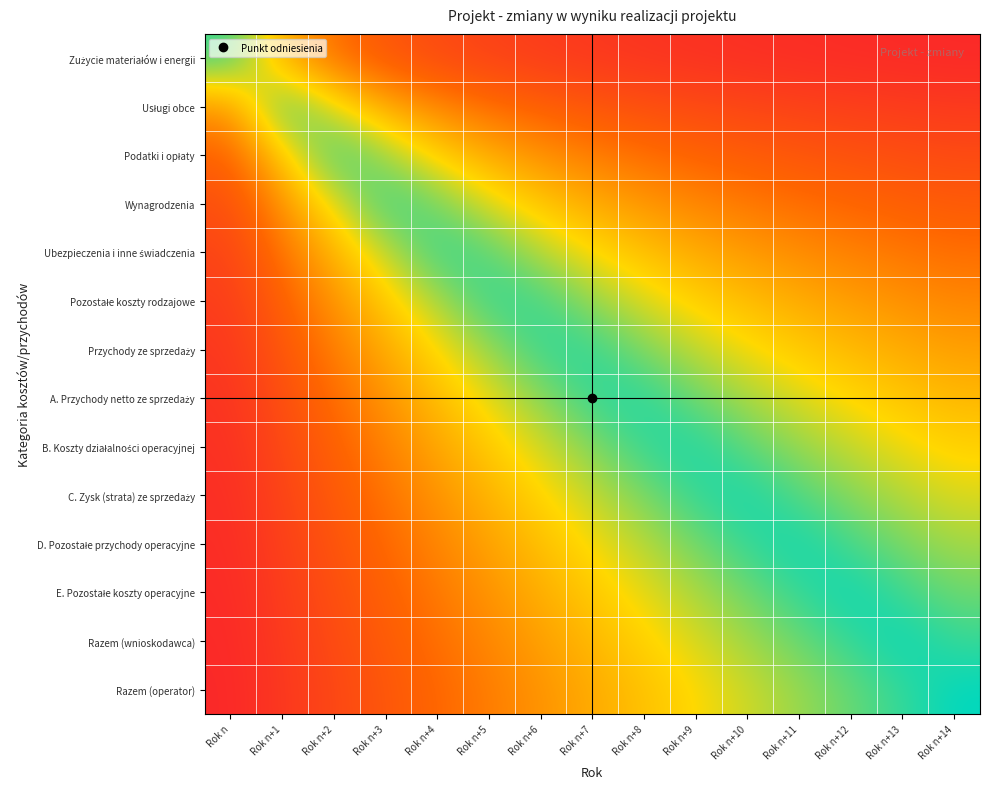

At which category is the sum across all series the highest?

Rok n+8